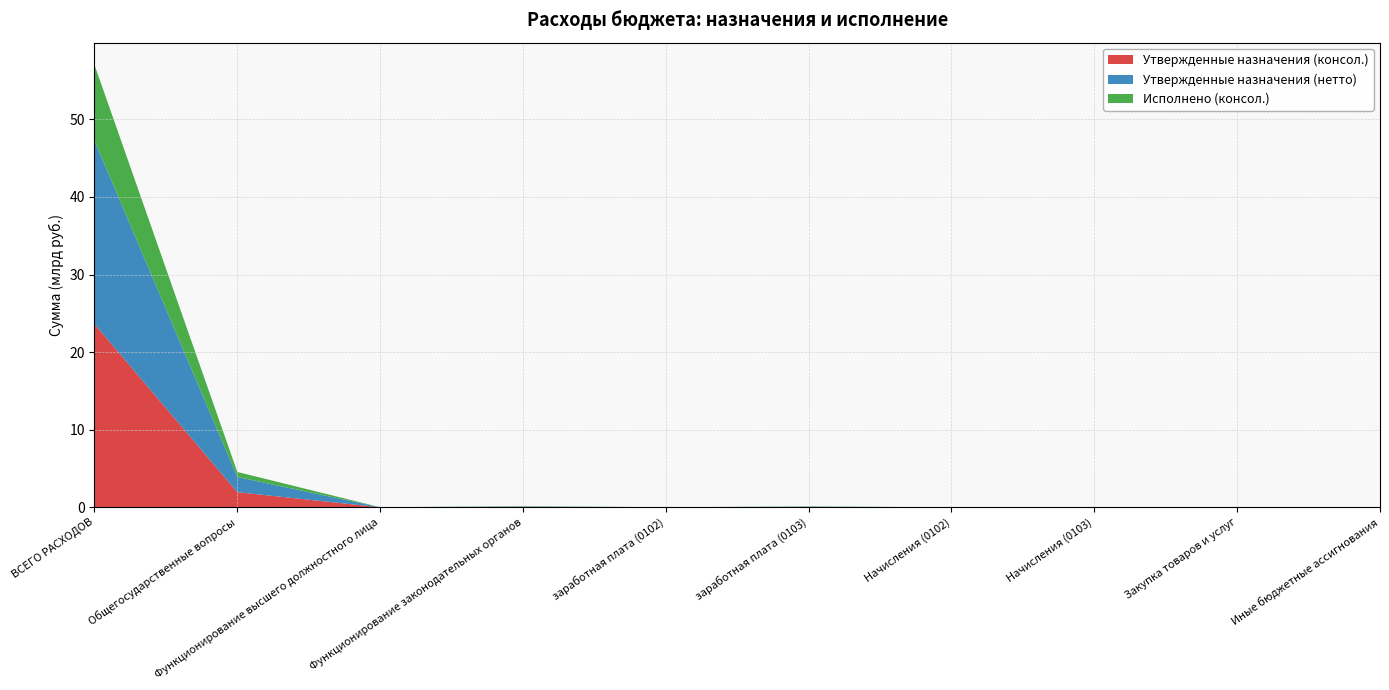

Reading left to right, list all the values displayed in this chart.

Утвержденные назначения (консол.): 23632985098.2	1953713367.5	5069080.0	57982945.0	4486640.0	47235937.0	582440.0	9236466.0	210000.0	236180.0
Утвержденные назначения (нетто): 23632985098.2	1953713367.5	5069080.0	57982945.0	4486640.0	47235937.0	582440.0	9236466.0	210000.0	236180.0
Исполнено (консол.): 9775398437.9	650602437.5	1592667.6	24781628.7	1298688.9	19247571.8	293978.7	4635132.8	140000.0	73430.2